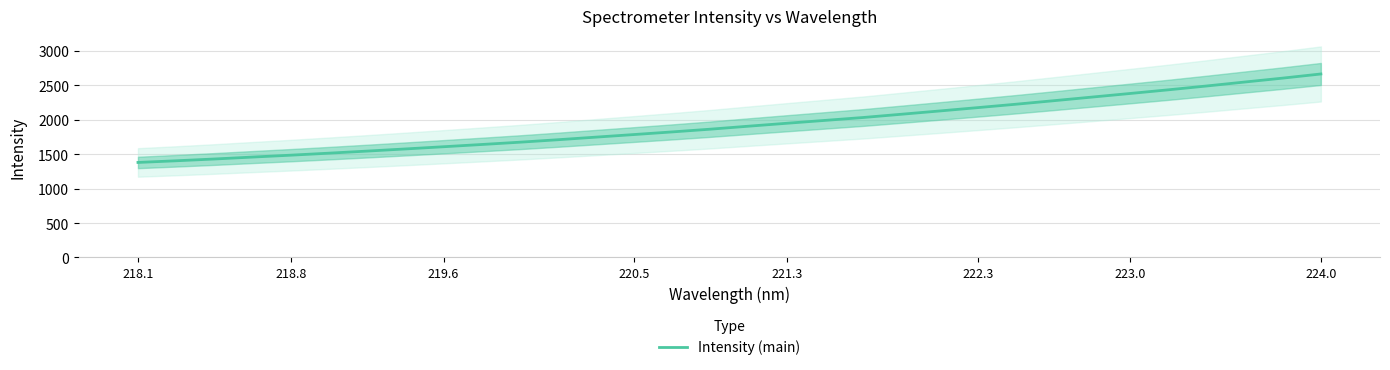

The value of Intensity (main) at 222.3 is 2174.4. True or false?

True